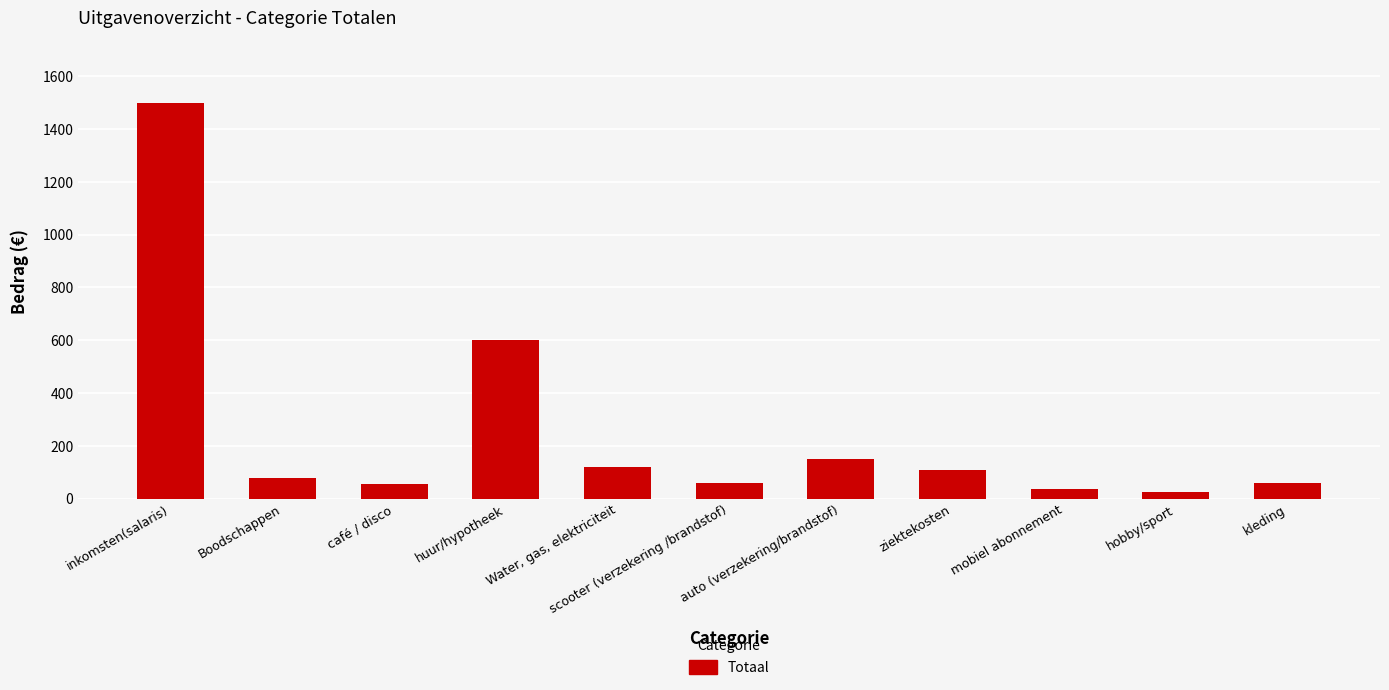

What is the maximum value shown in the chart?

1500